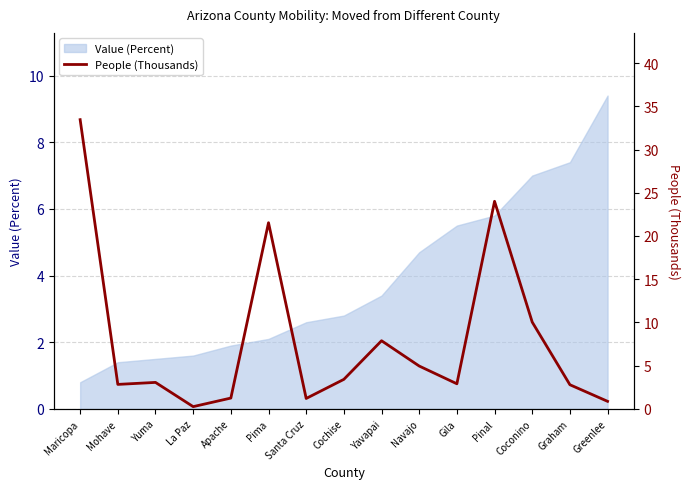

What is the difference between the second highest and second lowest values?

23.1